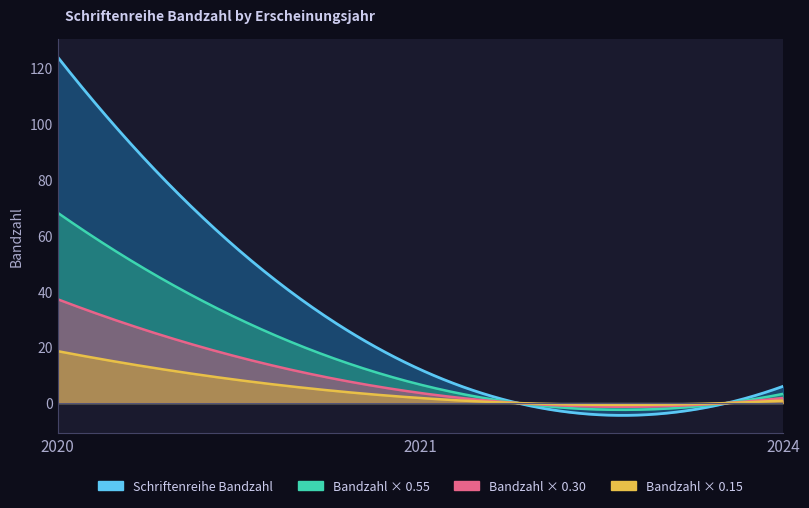

What is the change in value from 2020 to 2024?

-118